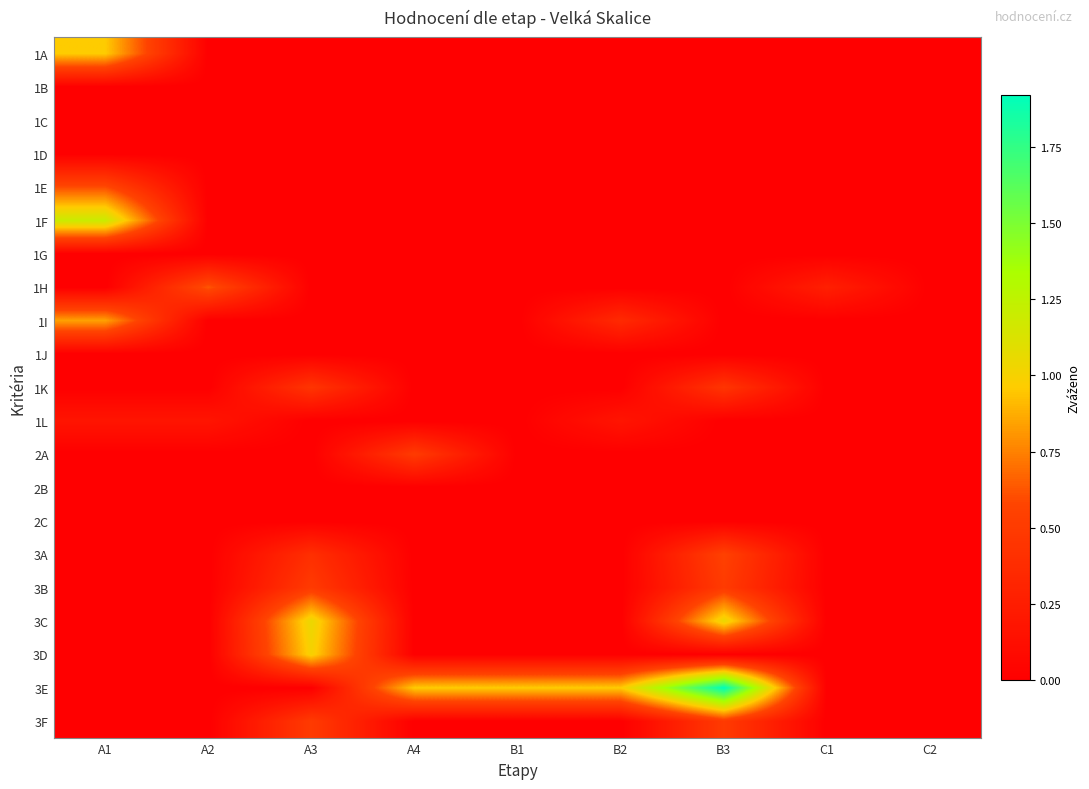

How many distinct data groups are displayed?

21